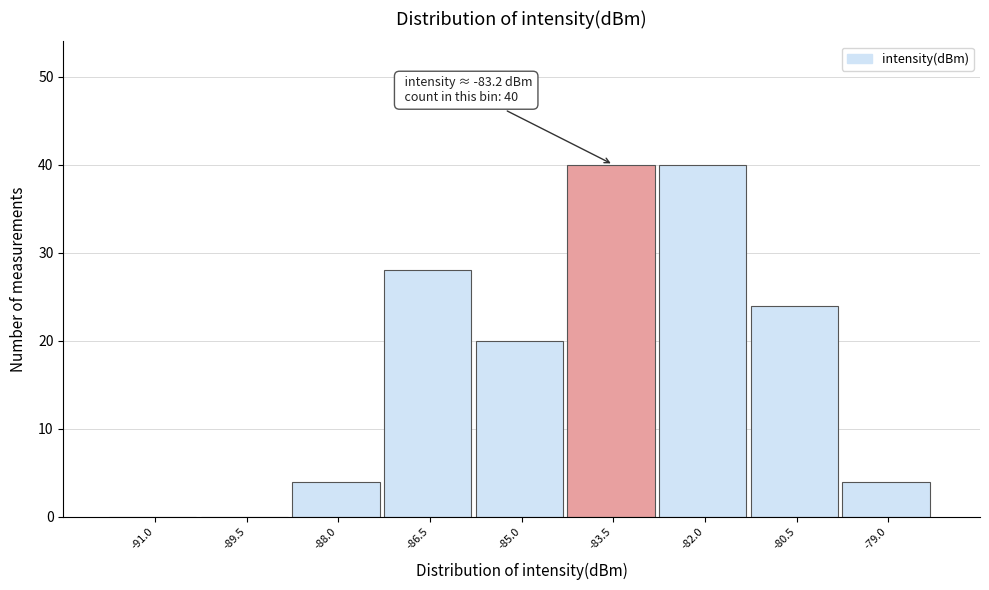

Reading left to right, extract all data points from this chart.

-91.0=0	-89.5=0	-88.0=4	-86.5=28	-85.0=20	-83.5=40	-82.0=40	-80.5=24	-79.0=4